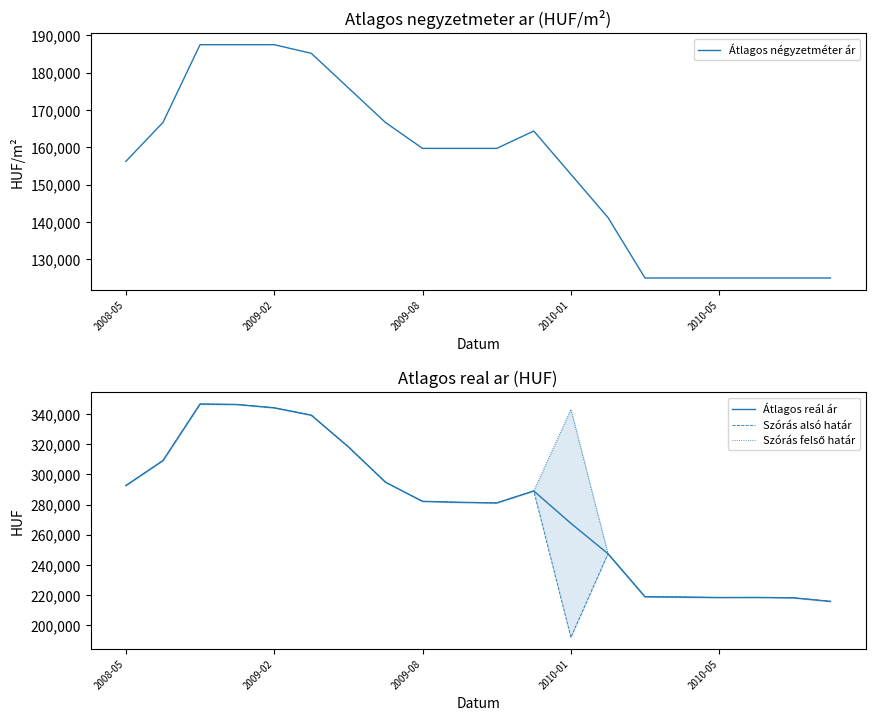

List the series in order of their peak value, lowest first.

Átlagos négyzetméter ár, Átlagos reál ár, Szórás alsó határ, Szórás felső határ